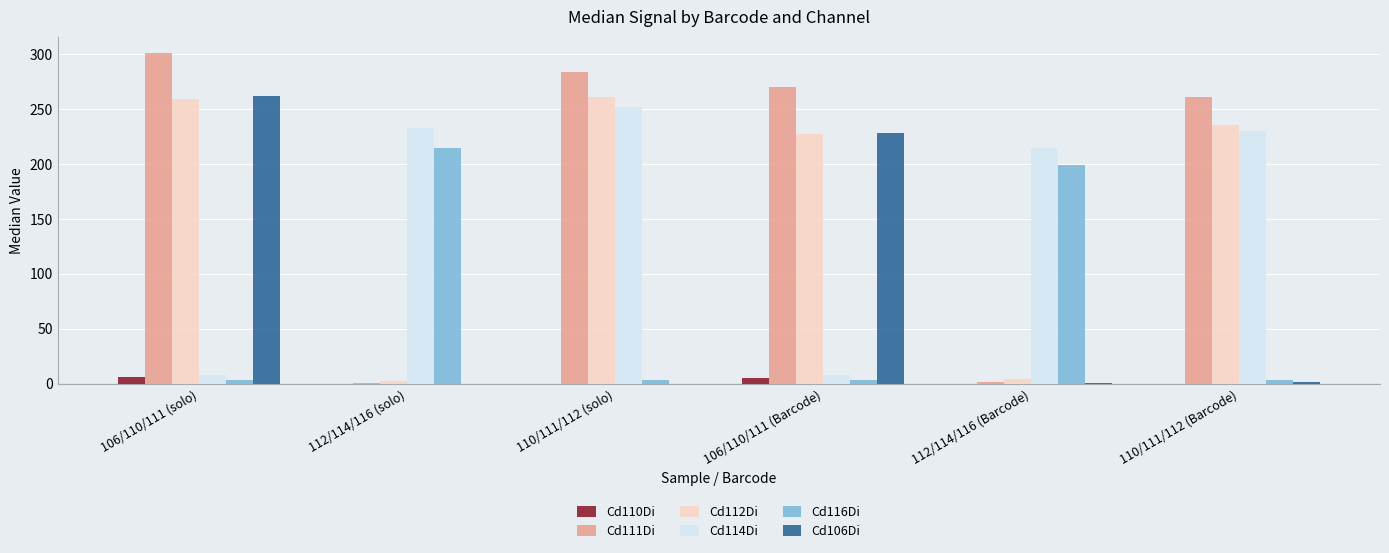

Does the chart contain stacked bars?

No